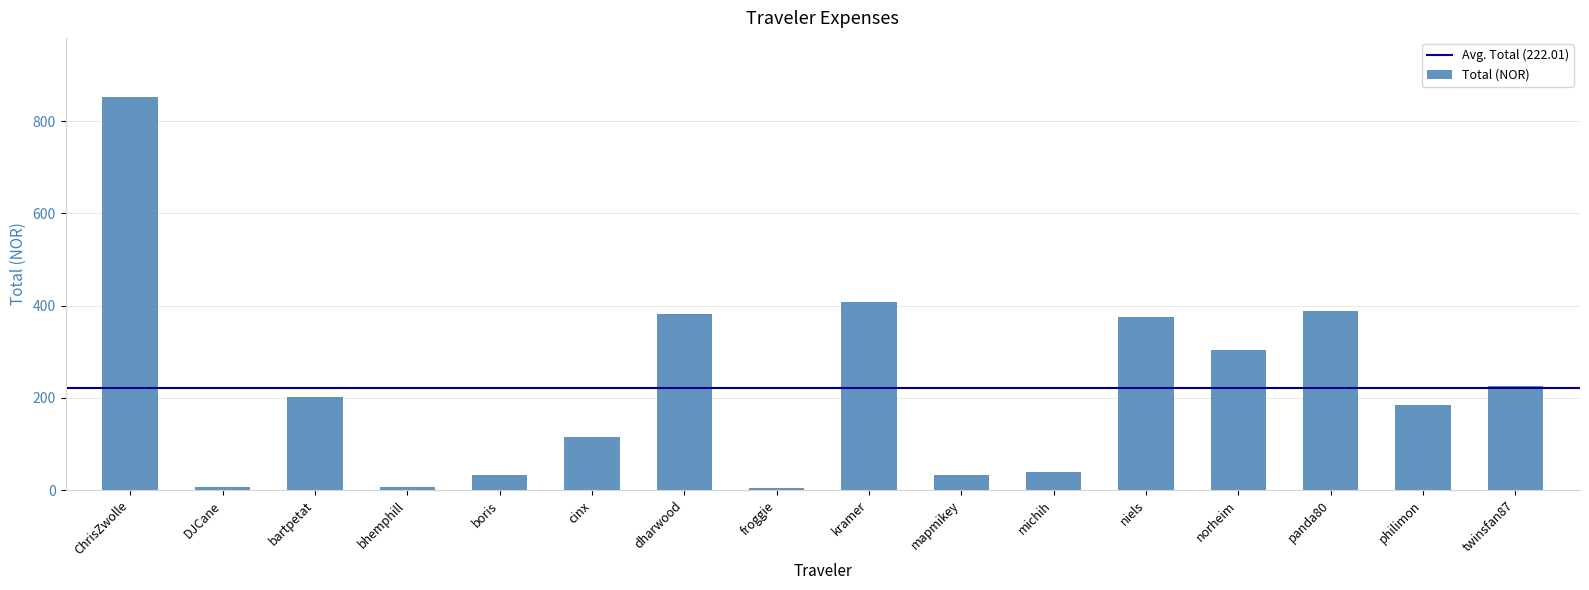

Where does the data first go above 200?

ChrisZwolle